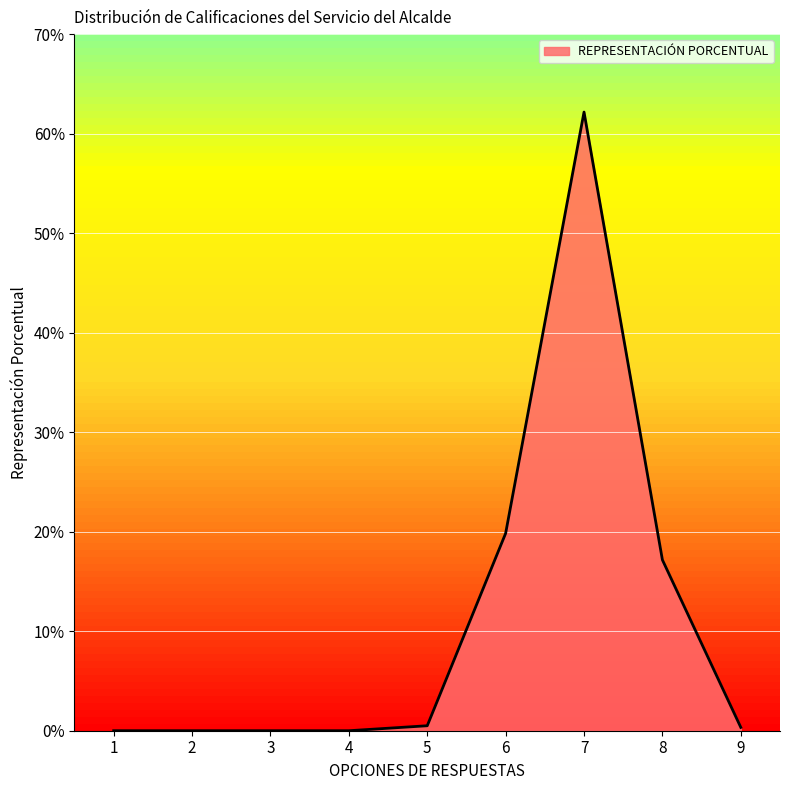

Reading left to right, extract all data points from this chart.

0.0	0.0	0.0	0.0	0.0	0.2	0.6	0.2	0.0